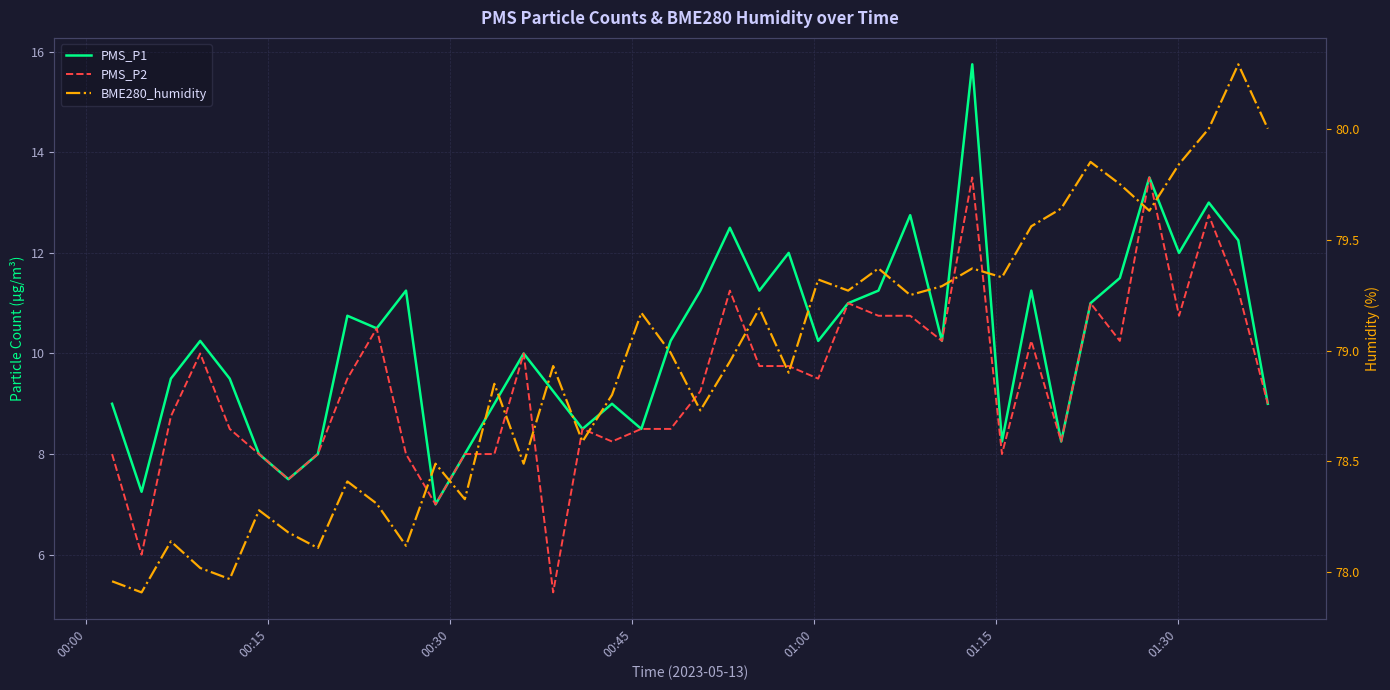

What are all the series names shown in the legend?

PMS_P1, PMS_P2, BME280_humidity